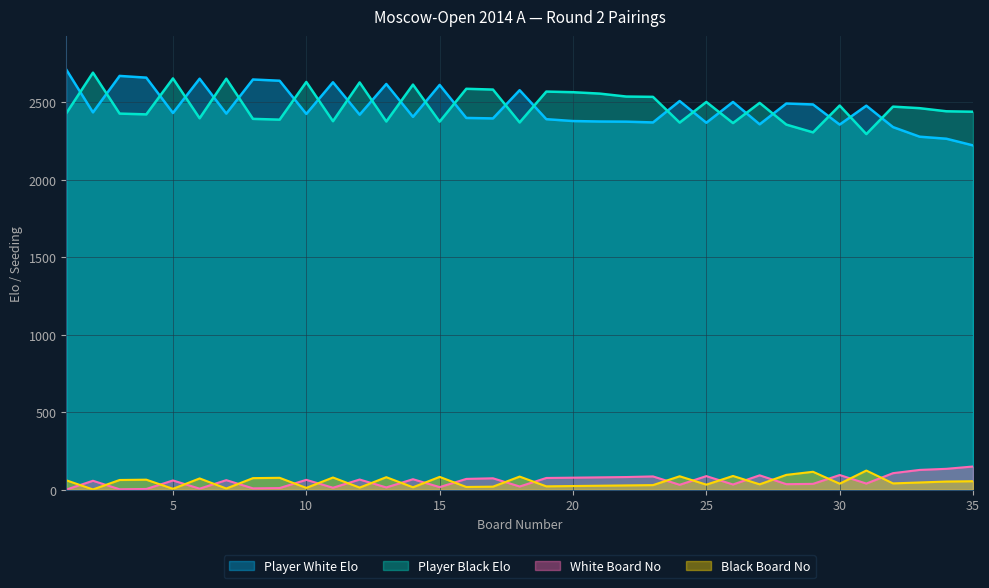

True or false: Player White Elo and White Board No cross at least once.

False